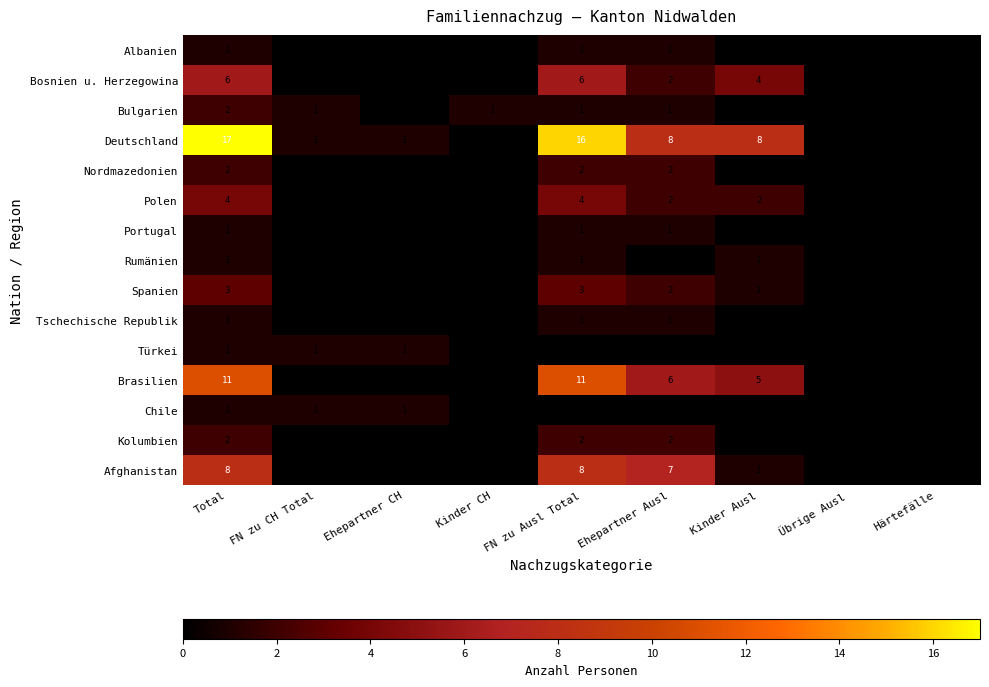

At which category is the sum across all series the highest?

Total